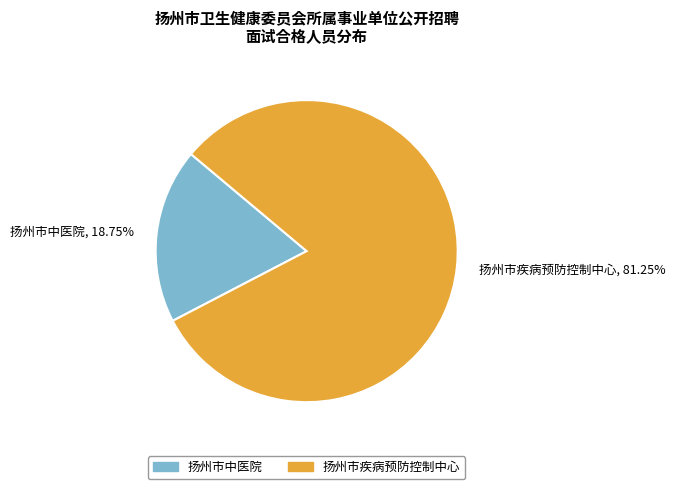

What is the largest slice in the pie chart?

扬州市疾病预防控制中心